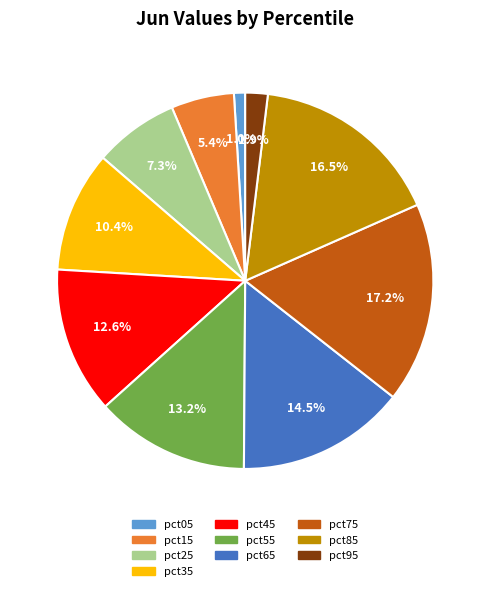

What is the largest slice in the pie chart?

pct75